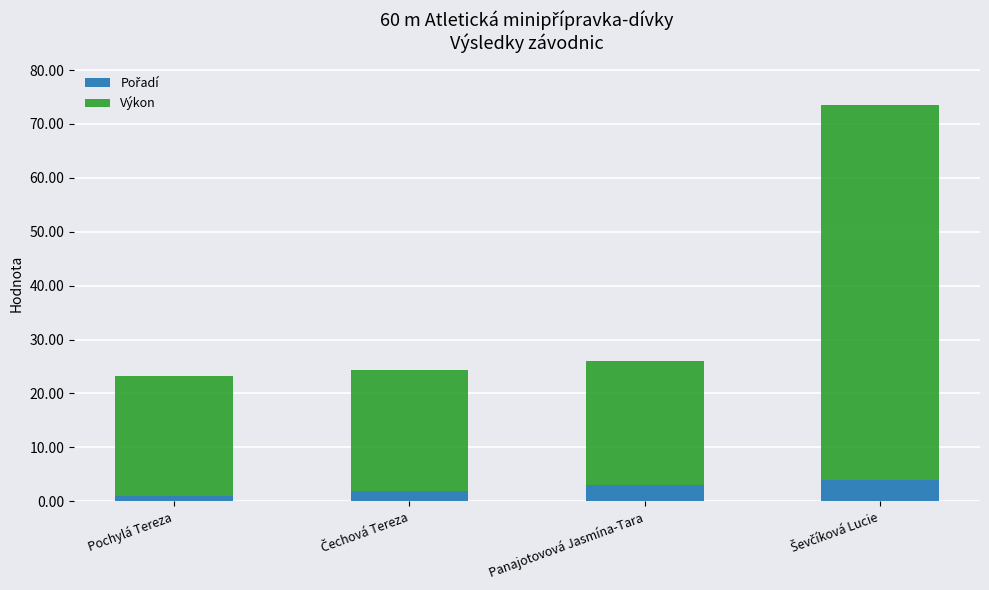

Does the chart contain stacked bars?

Yes